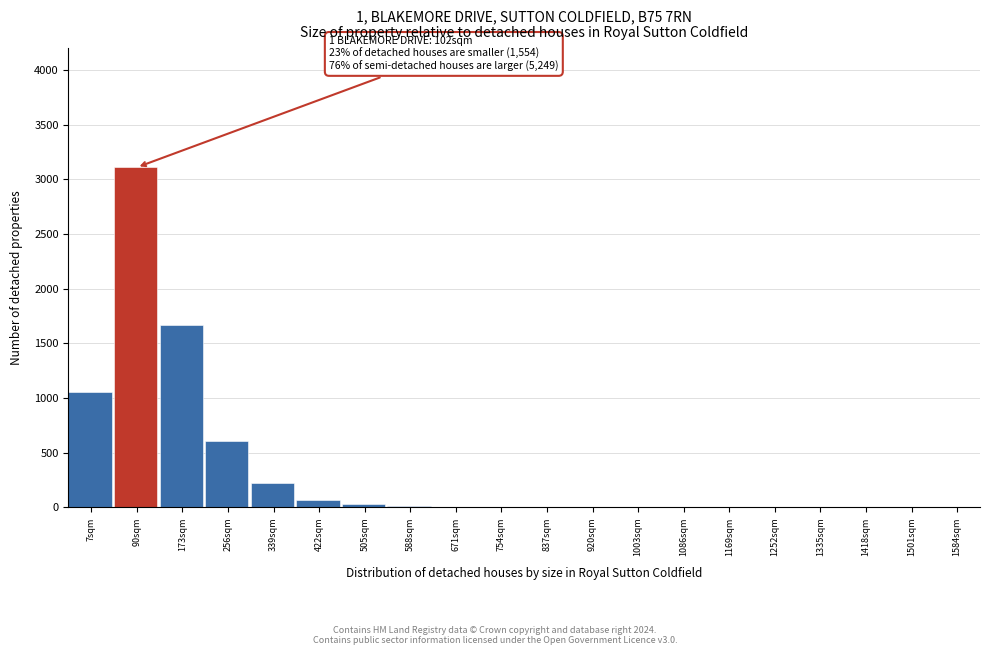

The chart shows a value of 1672 at 173sqm. True or false?

True